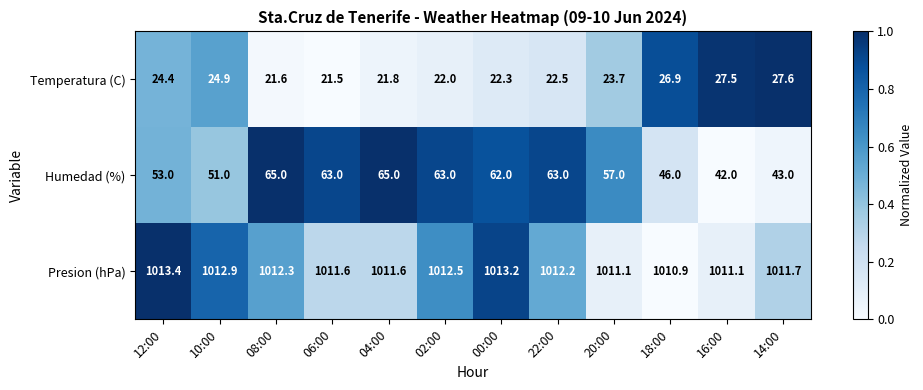

The value of Temperatura (C) at 18:00 is 9.6. True or false?

False